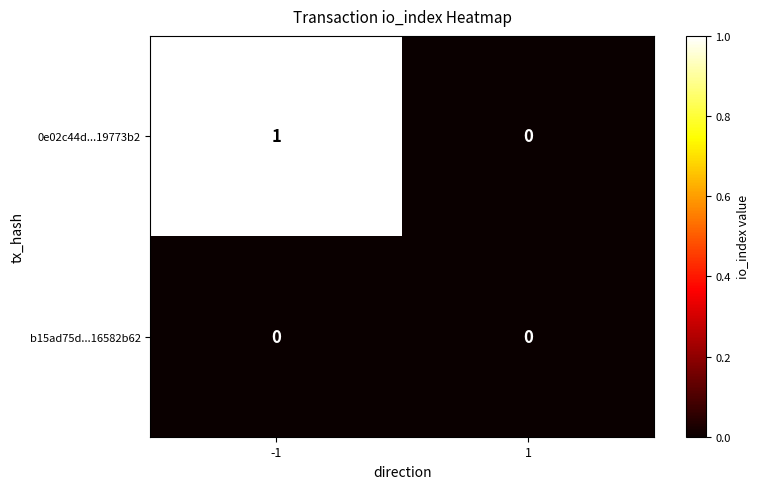

List the series in order of their peak value, highest first.

0e02c44d...19773b2, b15ad75d...16582b62